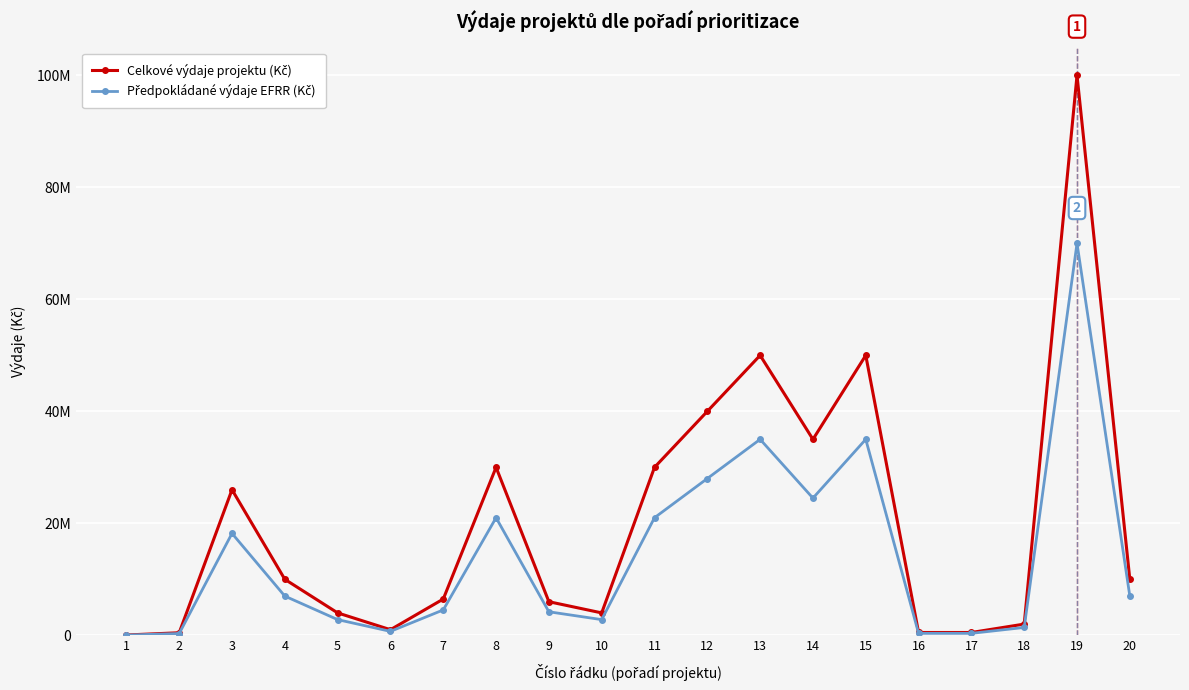

At which category is the sum across all series the highest?

19